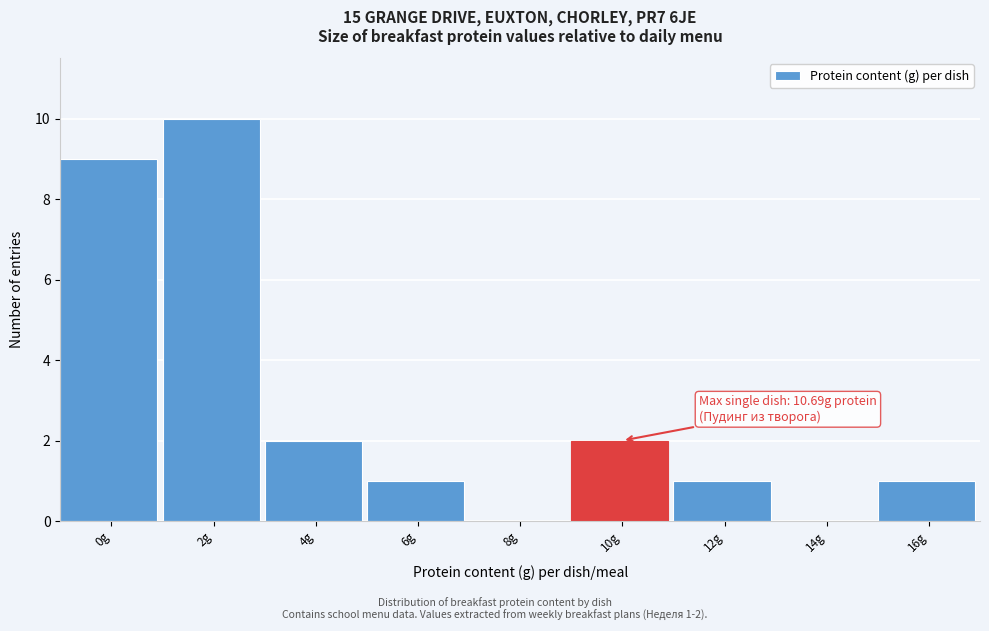

Reading right to left, what are all the values shown in this chart?

16g=1	14g=0	12g=1	10g=2	8g=0	6g=1	4g=2	2g=10	0g=9